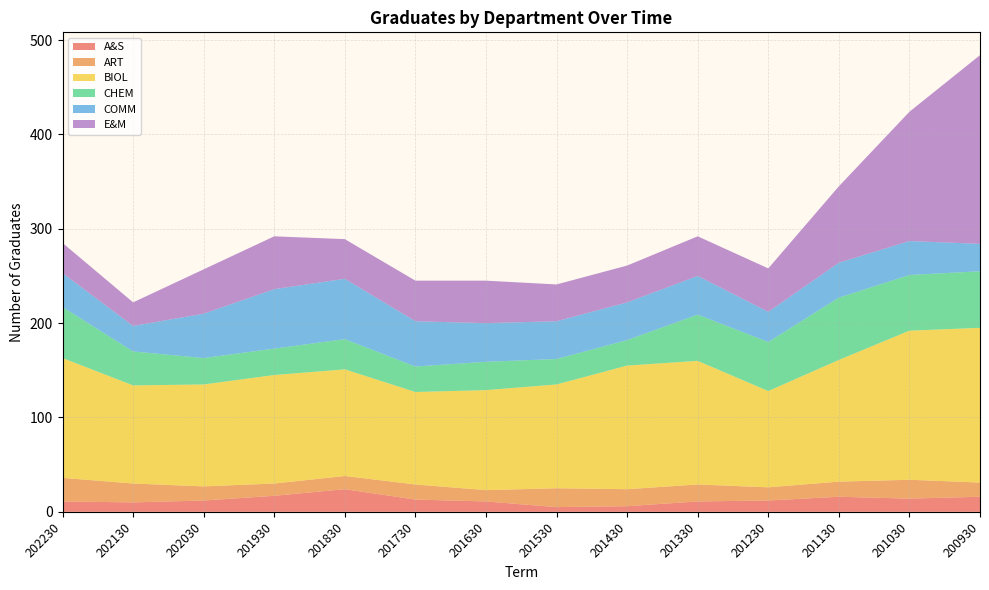

Reading left to right, what are all the values shown in this chart?

A&S: 11	10	12	17	24	13	11	5	6	11	12	16	14	16
ART: 25	20	15	13	14	16	12	20	18	18	14	16	20	15
BIOL: 127	104	108	115	113	98	106	110	131	131	102	129	158	164
CHEM: 54	36	28	28	32	27	30	27	27	49	52	66	59	60
COMM: 36	27	47	63	64	48	41	40	40	41	32	37	36	29
E&M: 32	25	47	56	42	43	45	39	39	42	46	81	137	200